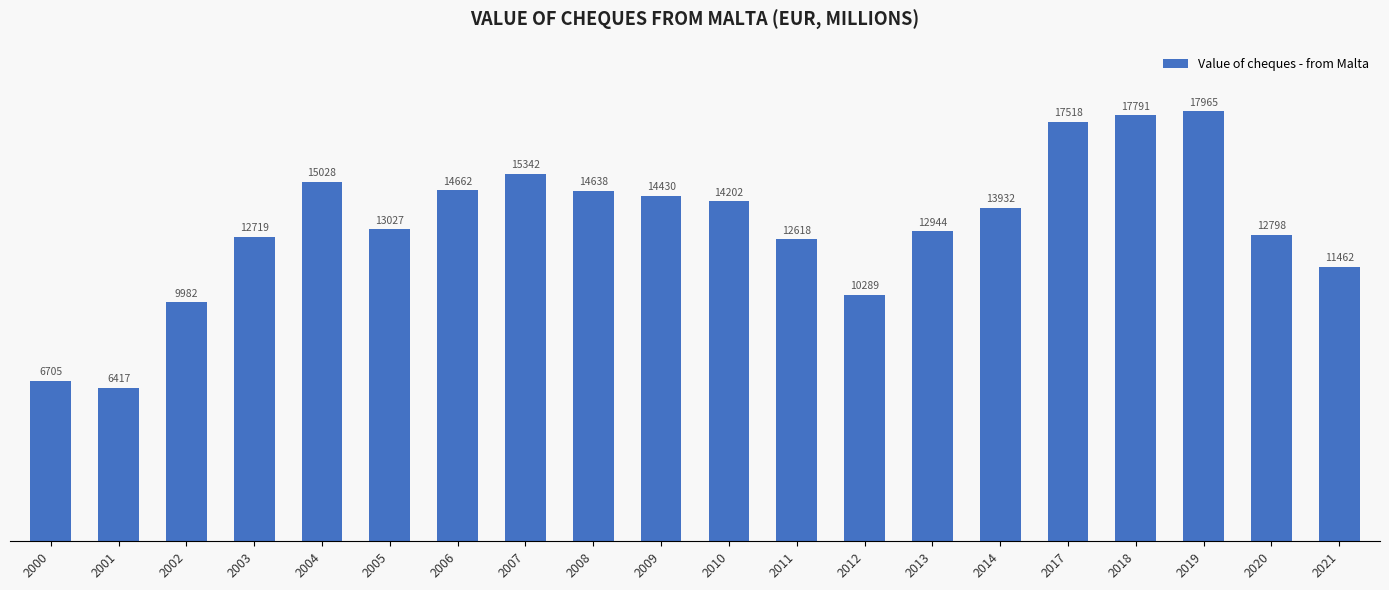

True or false: the data shows 28450.7 at 2017.

False